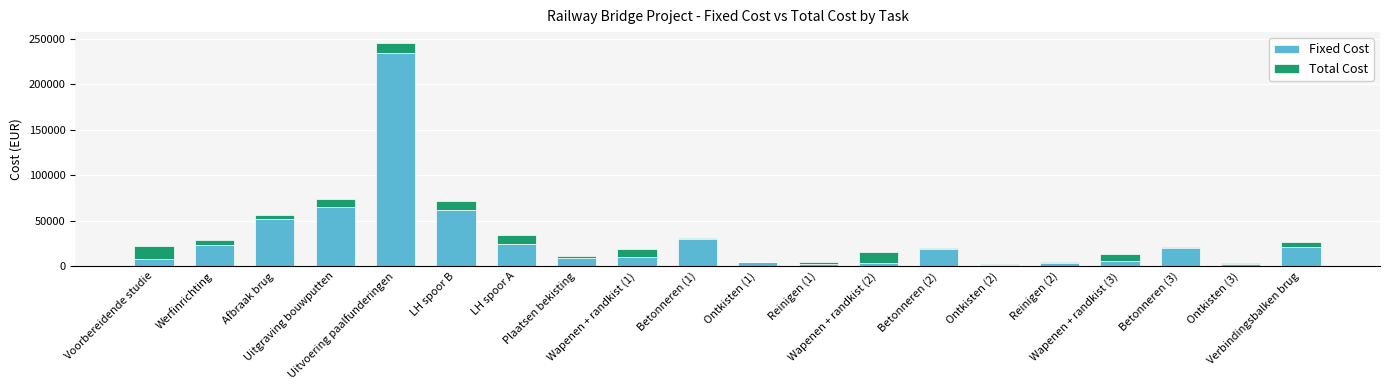

What is the sum of all Fixed Cost values?

598282.0